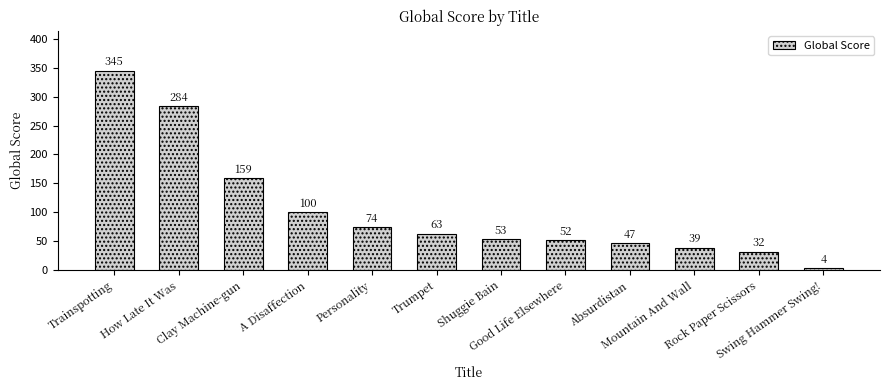

Which has a higher value, Trainspotting or Trumpet?

Trainspotting